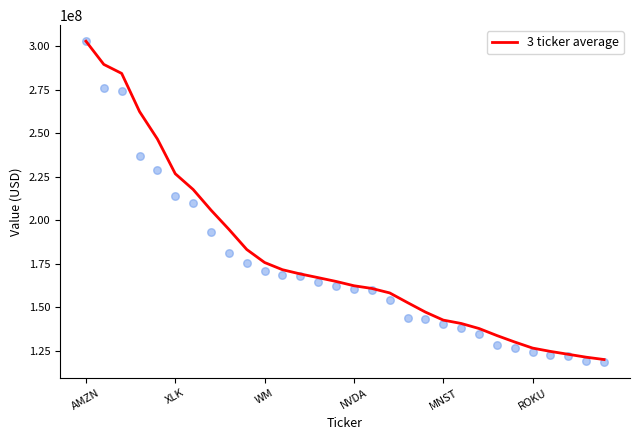

At which label does 3 ticker average reach its peak?

AMZN